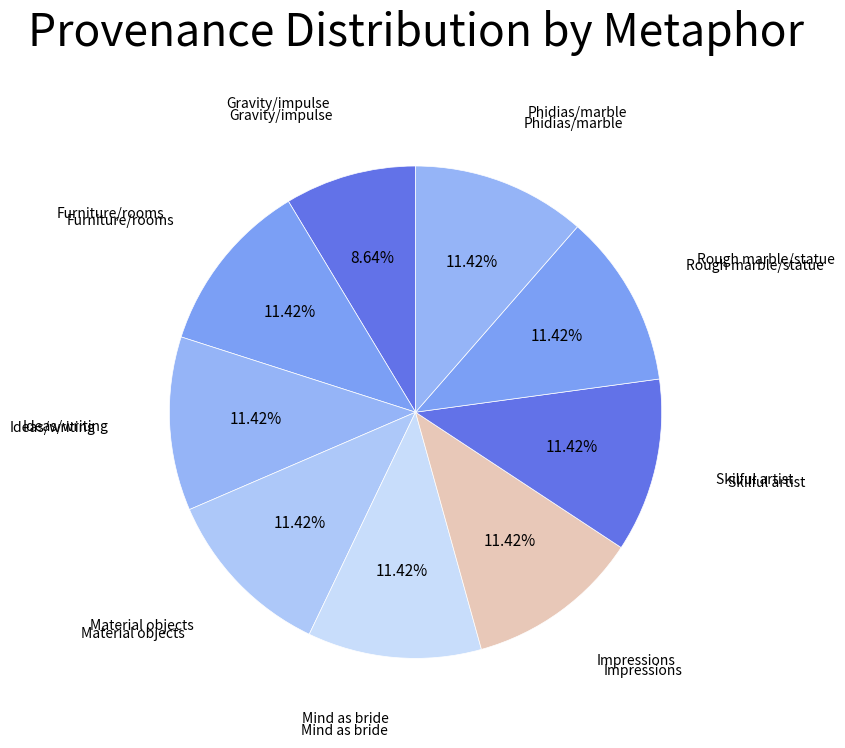

Which slice is the smallest?

Gravity/impulse